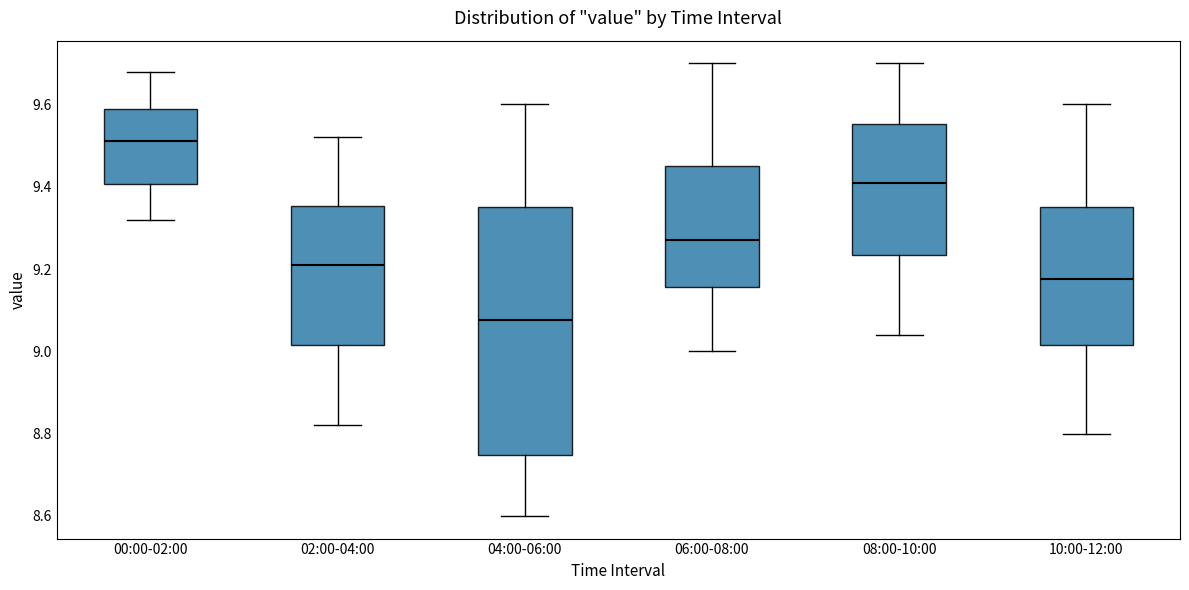

Comparing the boxes themselves (not the whiskers), which one is the tallest?

04:00-06:00